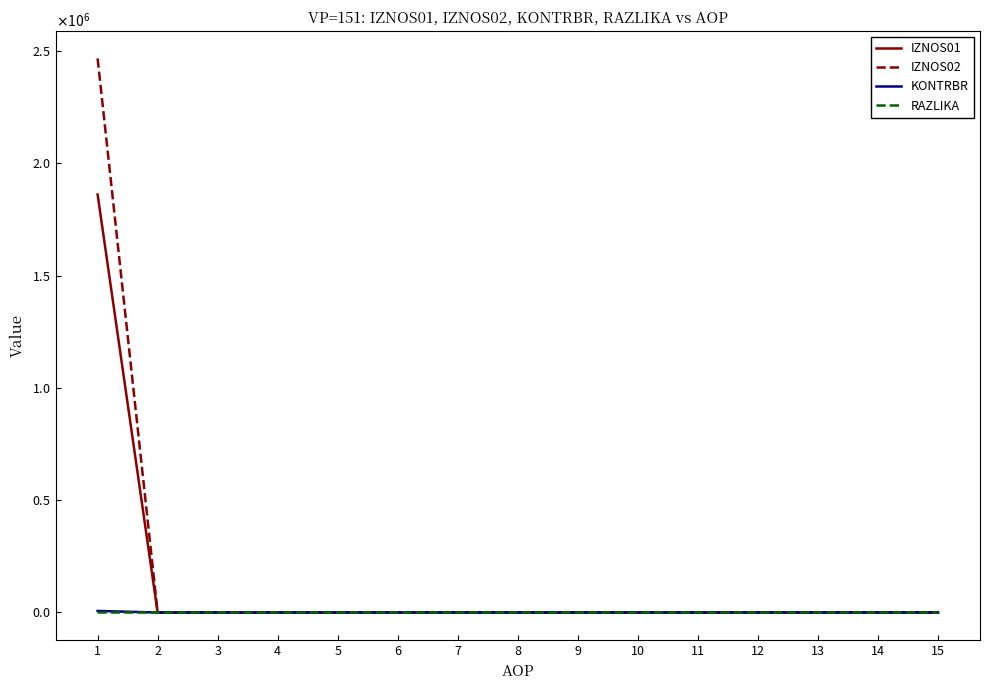

True or false: RAZLIKA and IZNOS01 intersect in this chart.

False